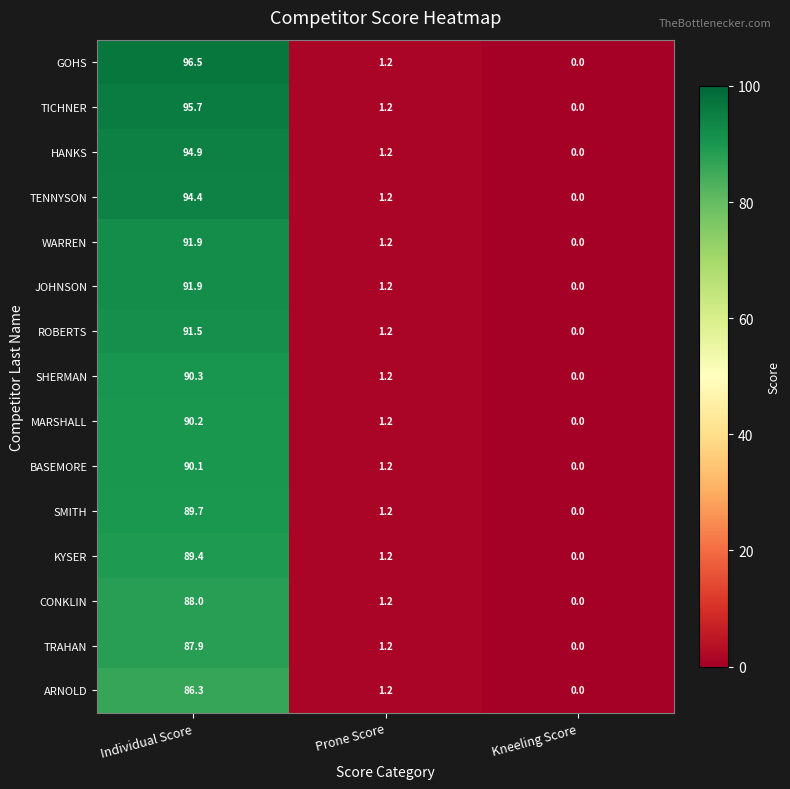

At which label does JOHNSON first exceed 1?

Individual Score